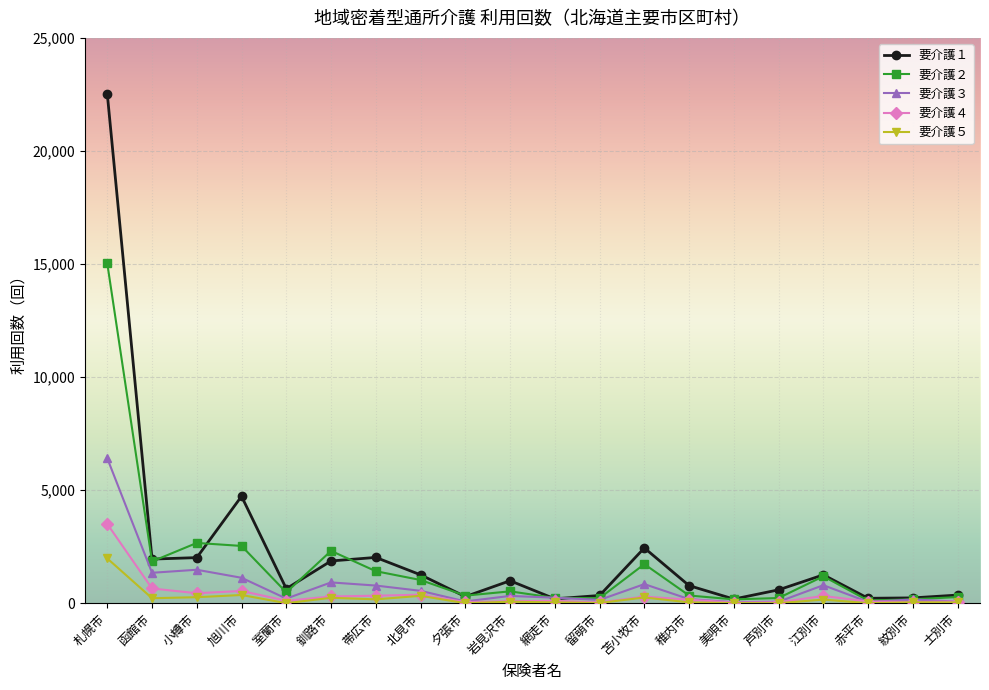

What is the difference between the highest and lowest values at 士別市?

325